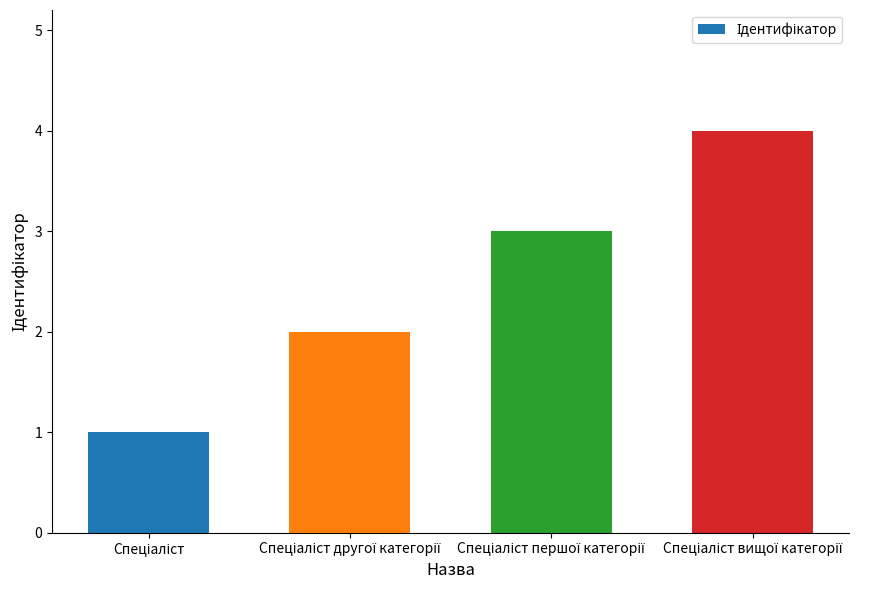

What is the smallest value displayed?

1